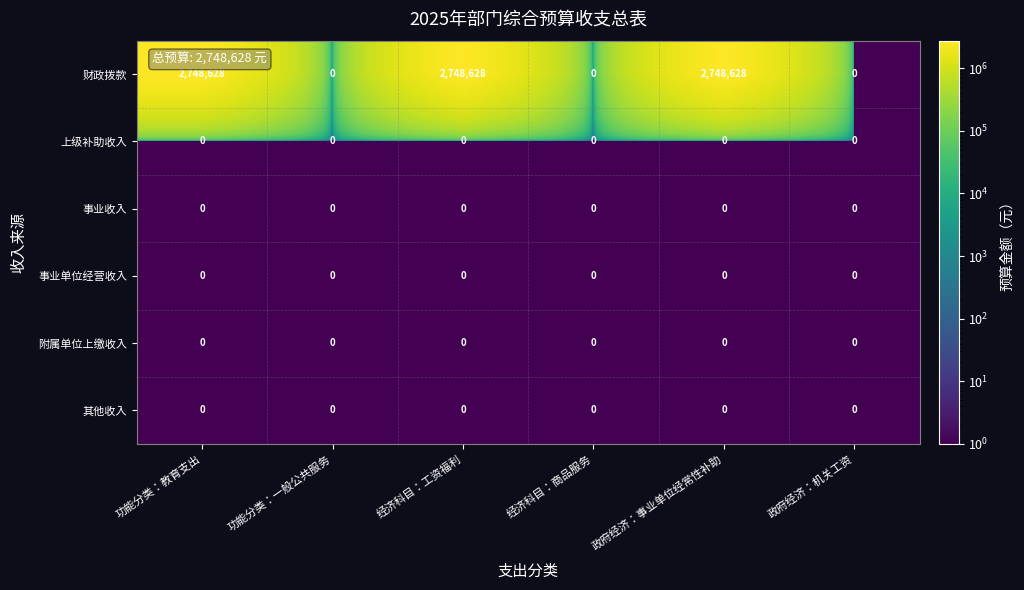

What is the maximum value shown in the chart?

2748628